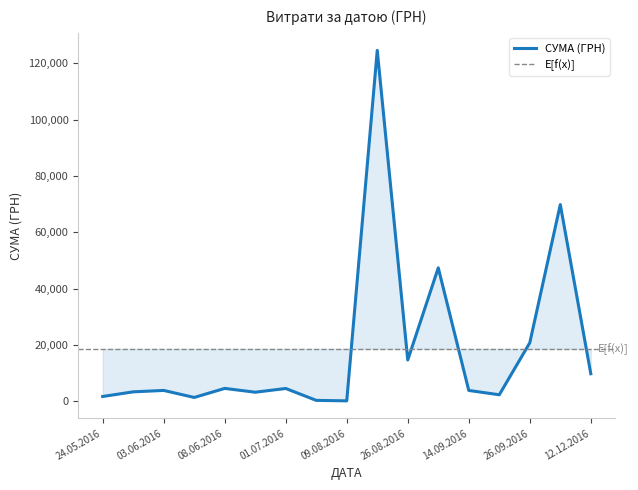

The value of СУМА (ГРН) at 26.09.2016 is 20747.8. True or false?

True